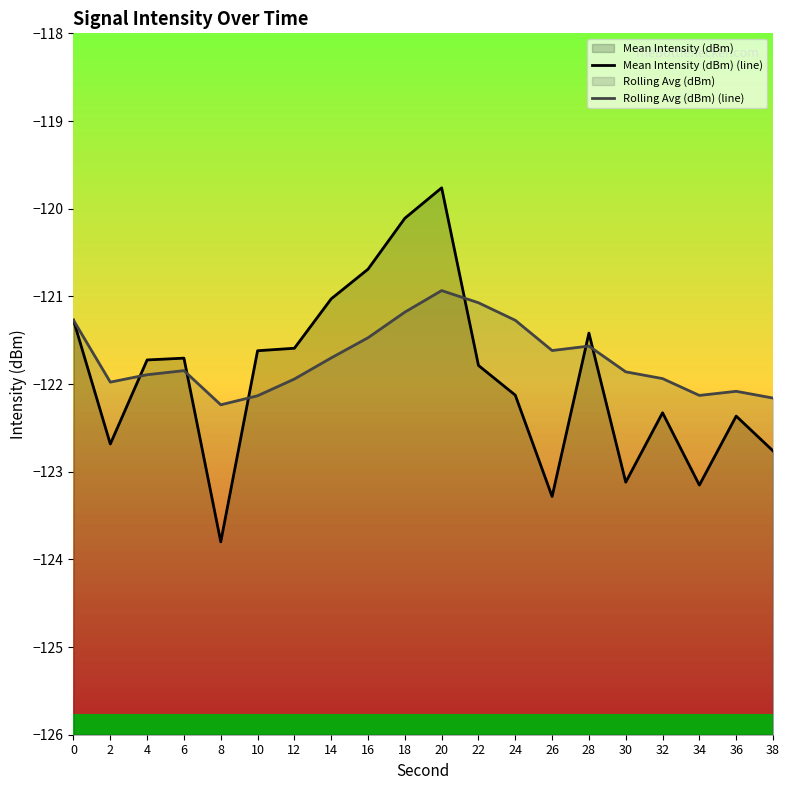

What is the value of the Mean Intensity (dBm) (line) point at the 1st from the left?

-121.3